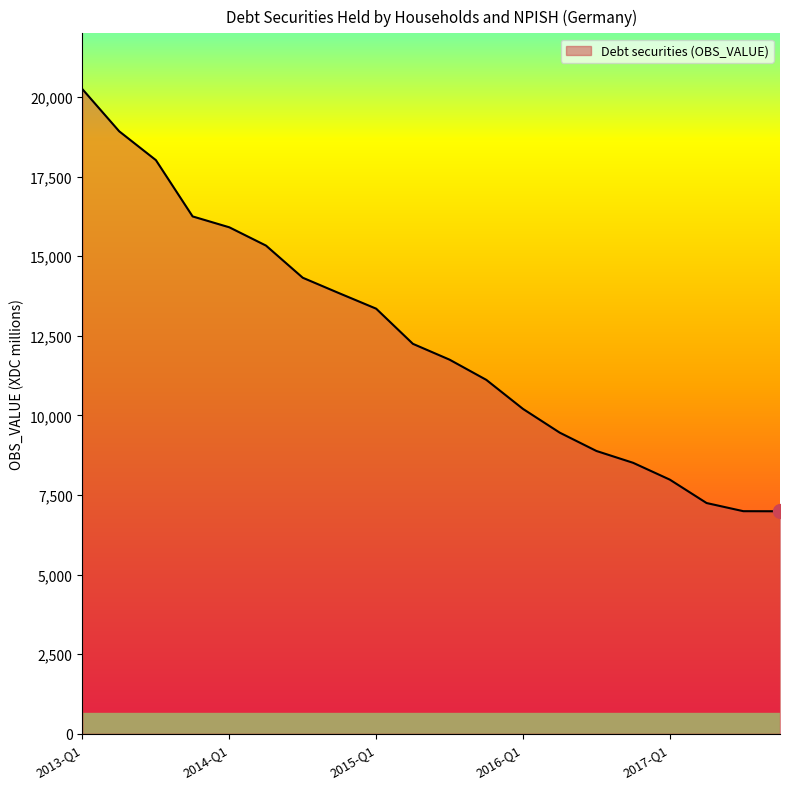

What is the difference between the maximum and minimum values?

13257